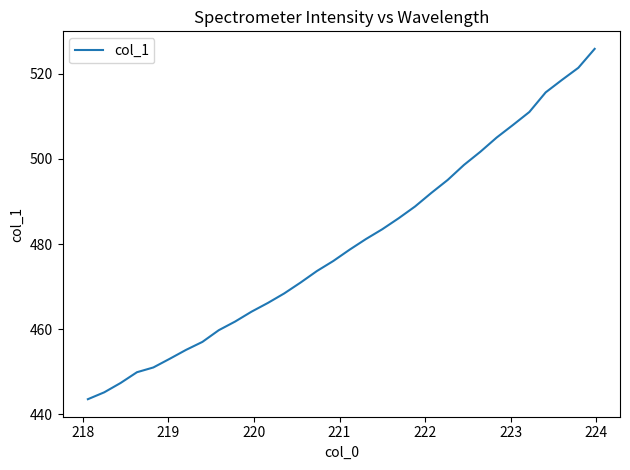

What is the greatest value displayed?

525.8